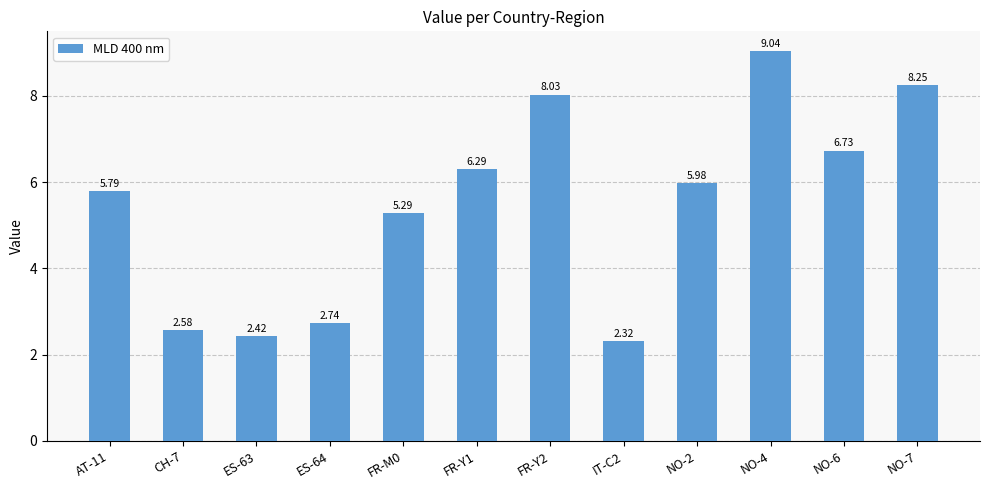

Where is the data nearest to the value 5?

FR-M0